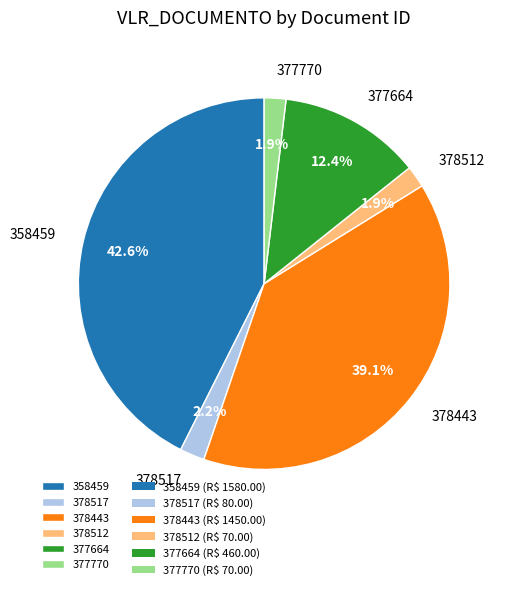

What is the largest slice in the pie chart?

358459